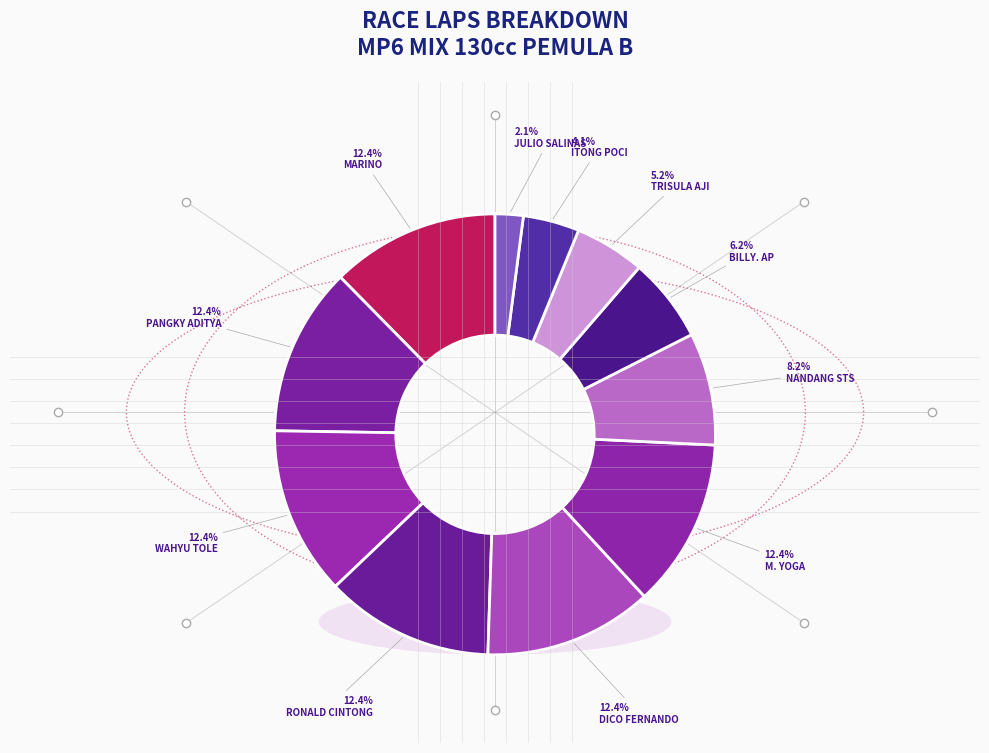

Is there a majority slice in this chart?

No